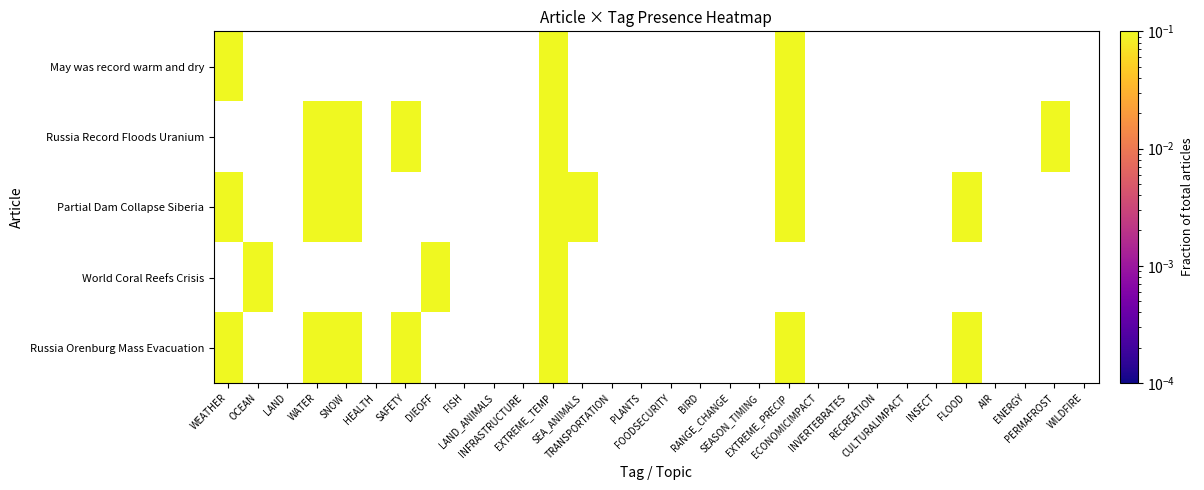

Reading left to right, extract all data points from this chart.

May was record warm and dry: 1	0	0	0	0	0	0	0	0	0	0	1	0	0	0	0	0	0	0	1	0	0	0	0	0	0	0	0	0	0
Russia Record Floods Uranium: 0	0	0	1	1	0	1	0	0	0	0	1	0	0	0	0	0	0	0	1	0	0	0	0	0	0	0	0	1	0
Partial Dam Collapse Siberia: 1	0	0	1	1	0	0	0	0	0	0	1	1	0	0	0	0	0	0	1	0	0	0	0	0	1	0	0	0	0
World Coral Reefs Crisis: 0	1	0	0	0	0	0	1	0	0	0	1	0	0	0	0	0	0	0	0	0	0	0	0	0	0	0	0	0	0
Russia Orenburg Mass Evacuation: 1	0	0	1	1	0	1	0	0	0	0	1	0	0	0	0	0	0	0	1	0	0	0	0	0	1	0	0	0	0